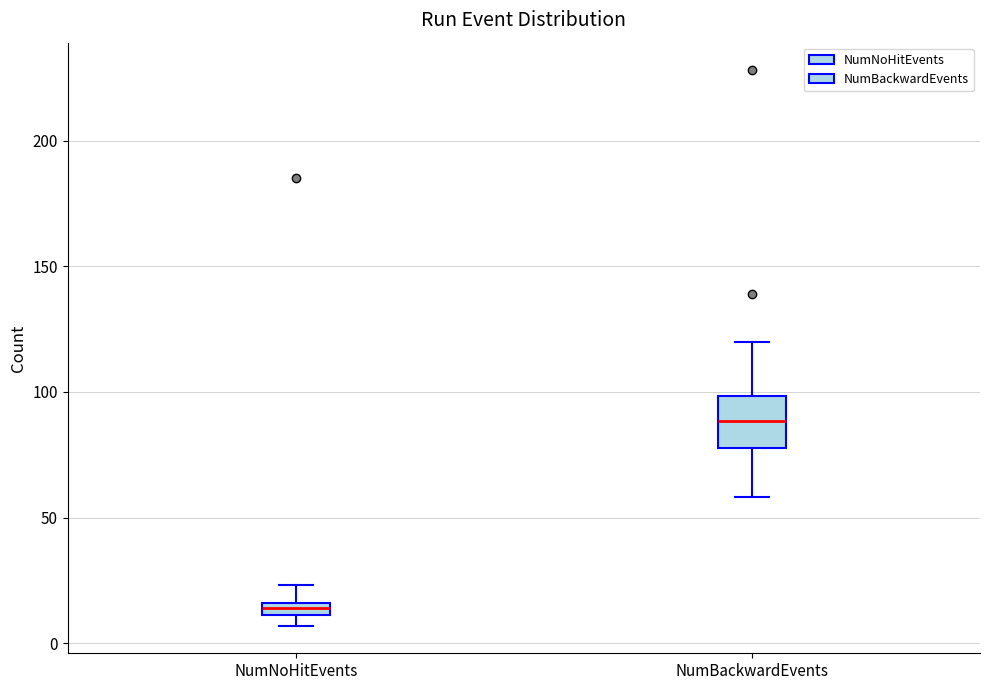

Where does the upper whisker of the box for NumNoHitEvents end on the y-axis? The values are not printed on the chart, so give them approximately, as read against the axis.

25